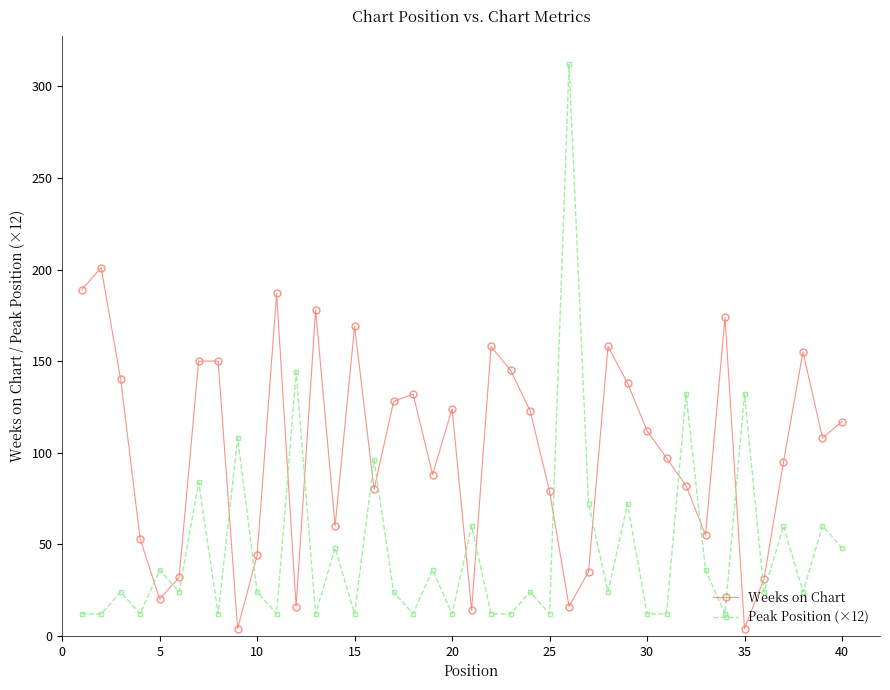

How many interior local valleys does the Weeks on Chart series have?

11